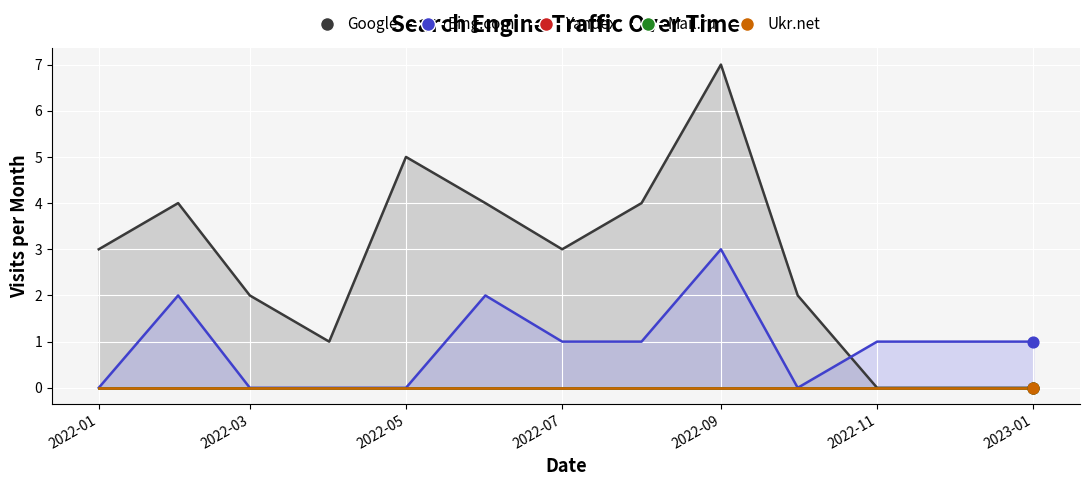

Which series contains the highest Y value?

Google